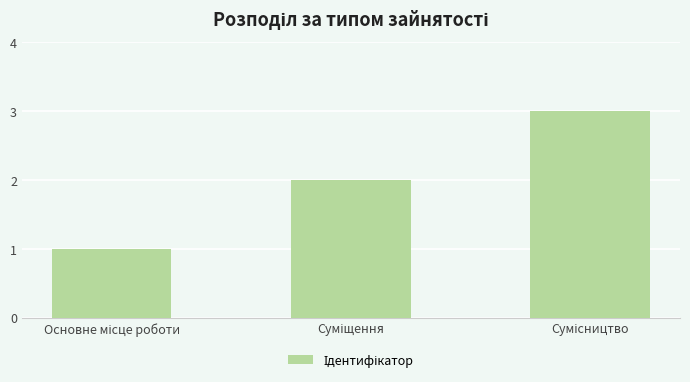

What is the minimum value shown in the chart?

1